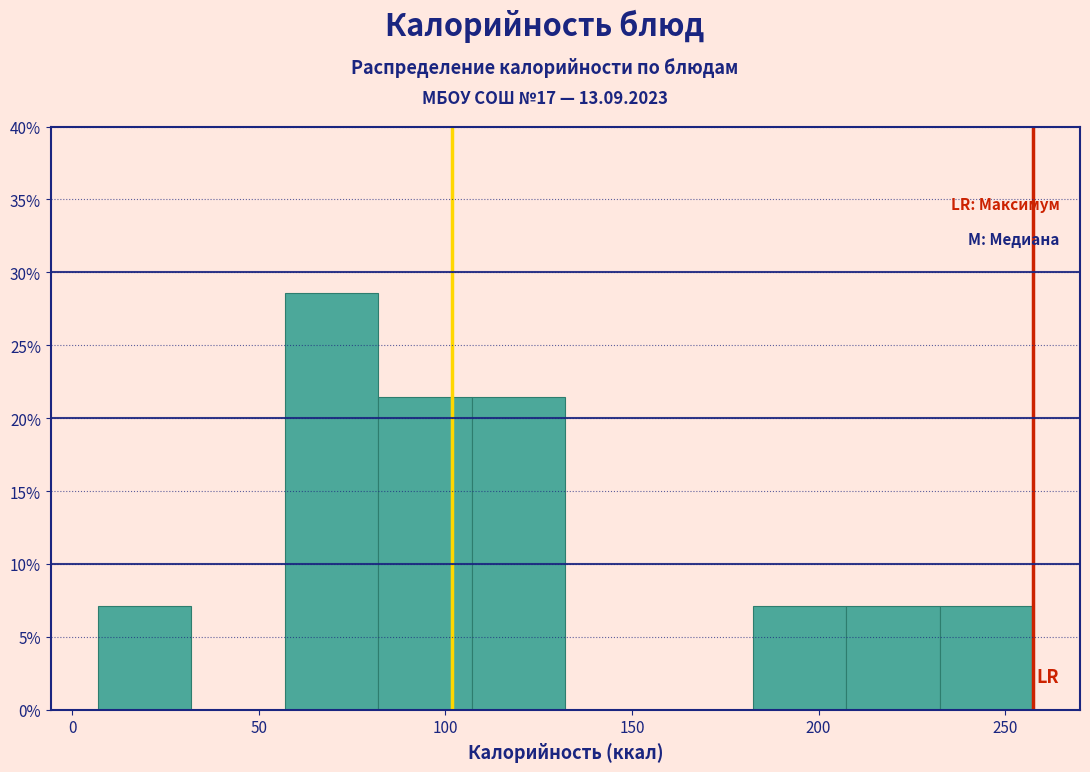

How tall is the bar that spans 80 to 105 on the x-axis? Neither the bar edges nor the heights are printed on the chart, so give them approximately, as read against the axes.

21.5